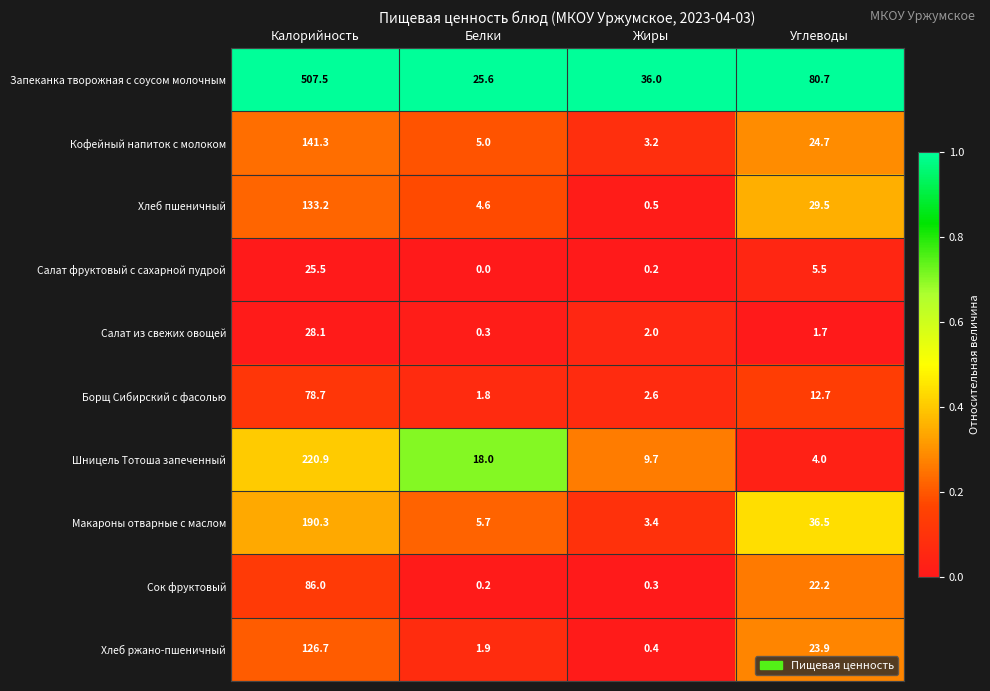

At how many categories does at least one series exceed 0?

4